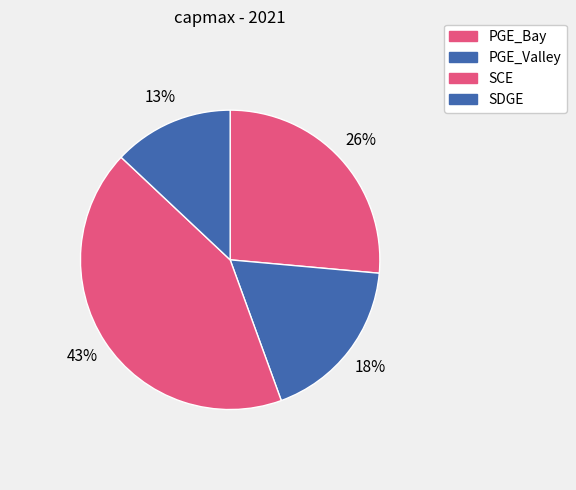

Does any single category account for the majority?

No